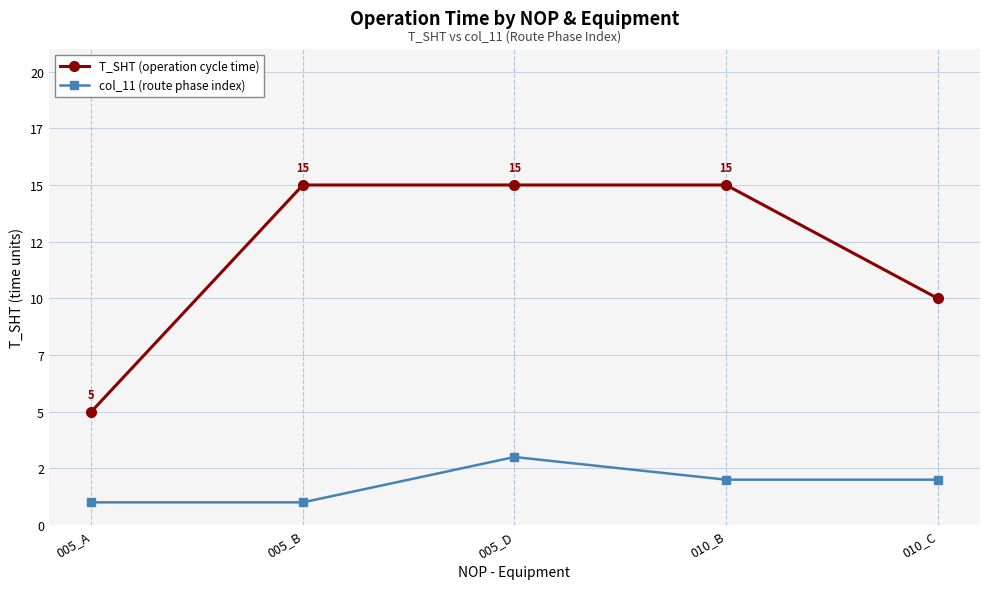

What are all the series names shown in the legend?

T_SHT (operation cycle time), col_11 (route phase index)